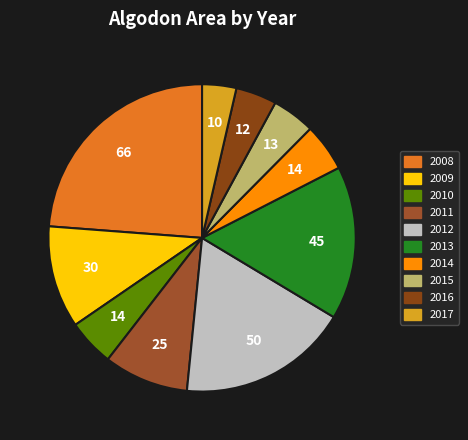

How many segments does this pie chart have?

10